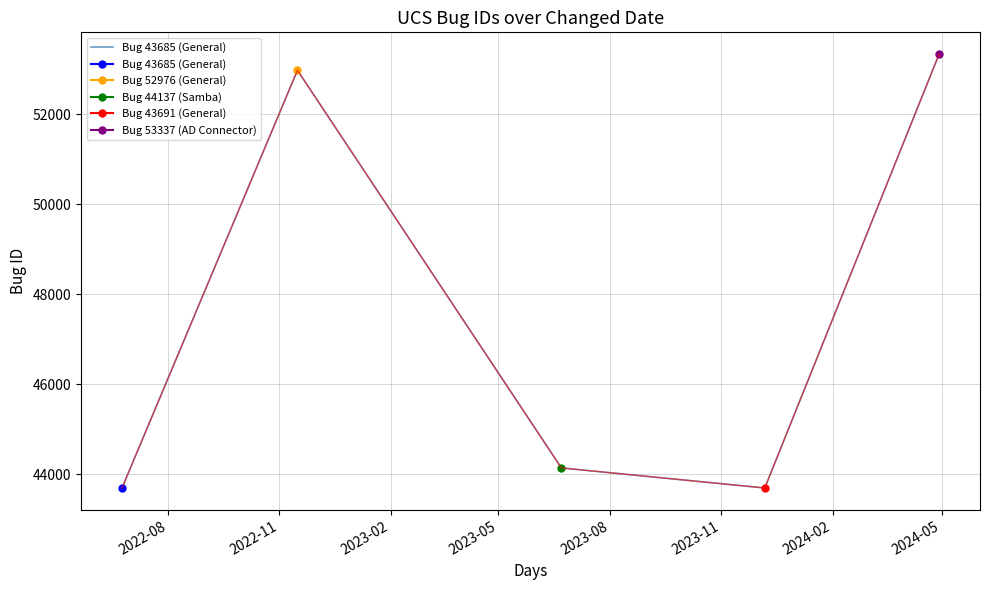

How many interior local peaks (higher than both neighbors) does the data have?

1